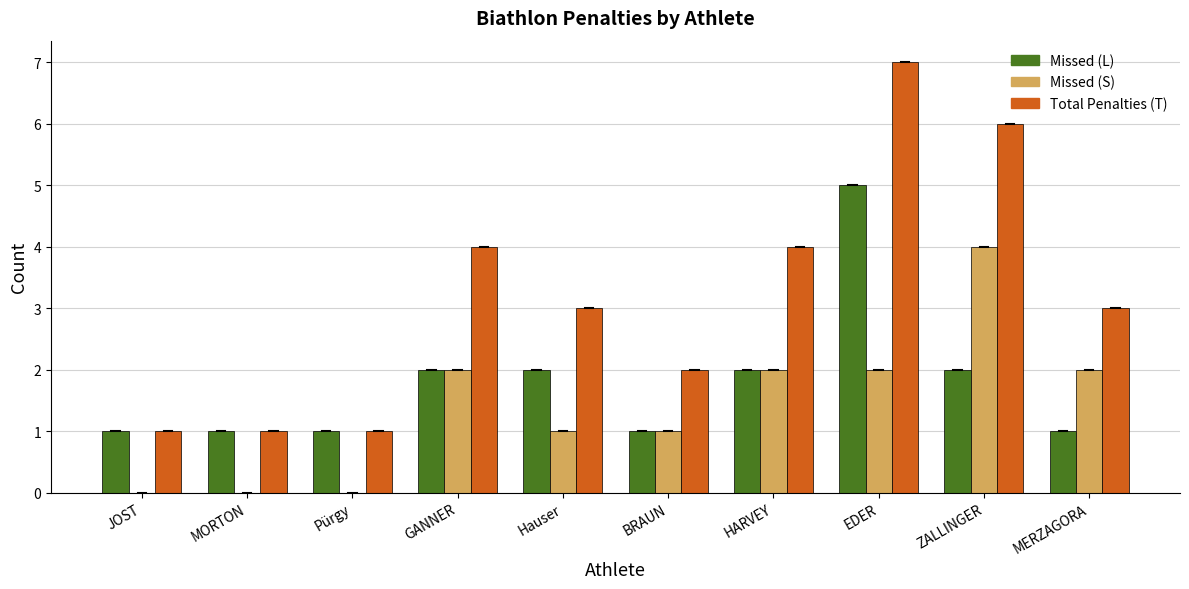

Count the number of categories in the chart.

10